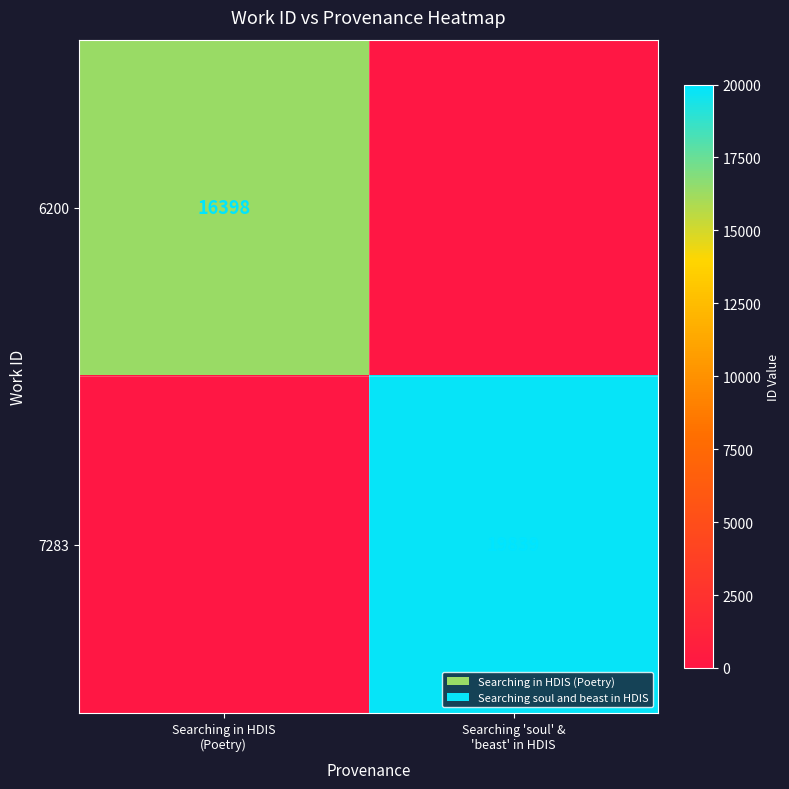

Which series has the largest total across all categories?

7283